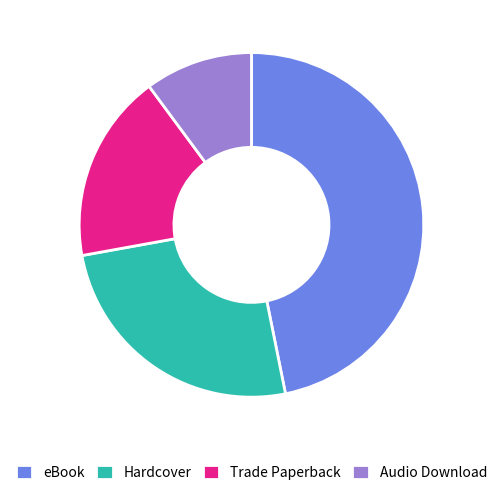

Is Hardcover the majority of the pie?

No